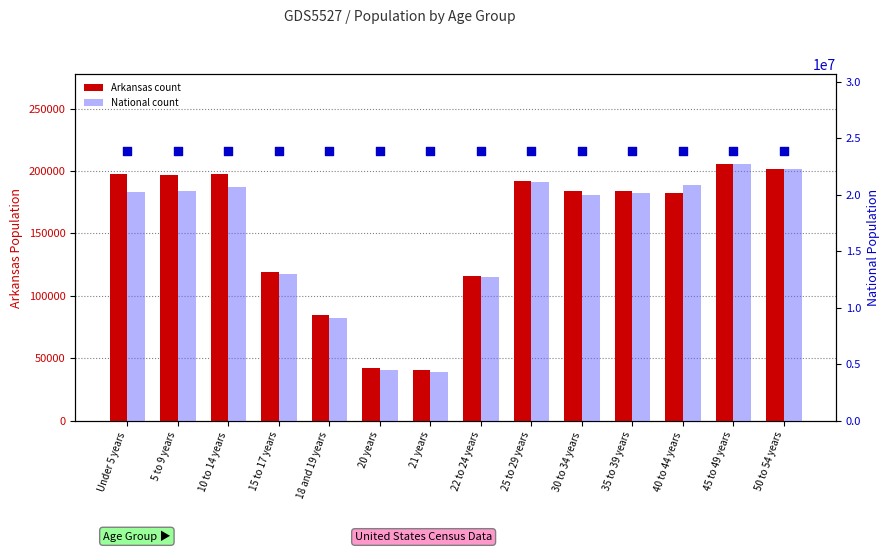

Which series has the largest Y range (max minus min)?

National